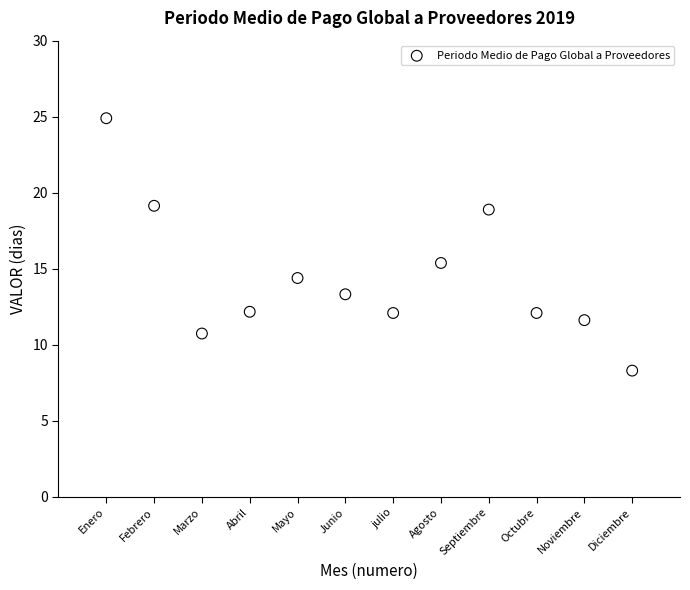

What is the average X value?

6.5